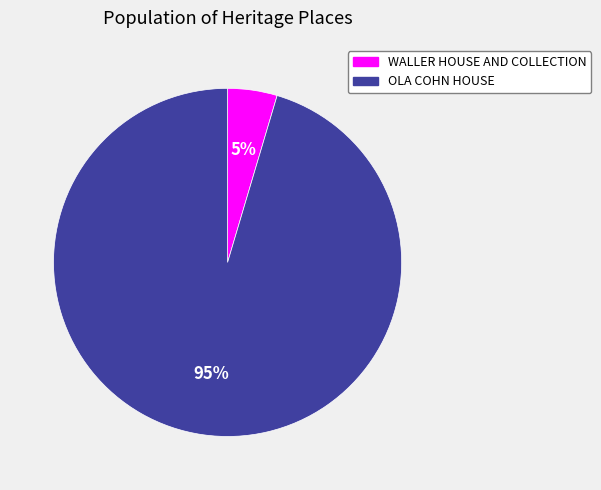

Is it true that WALLER HOUSE AND COLLECTION is 5% of the pie?

True